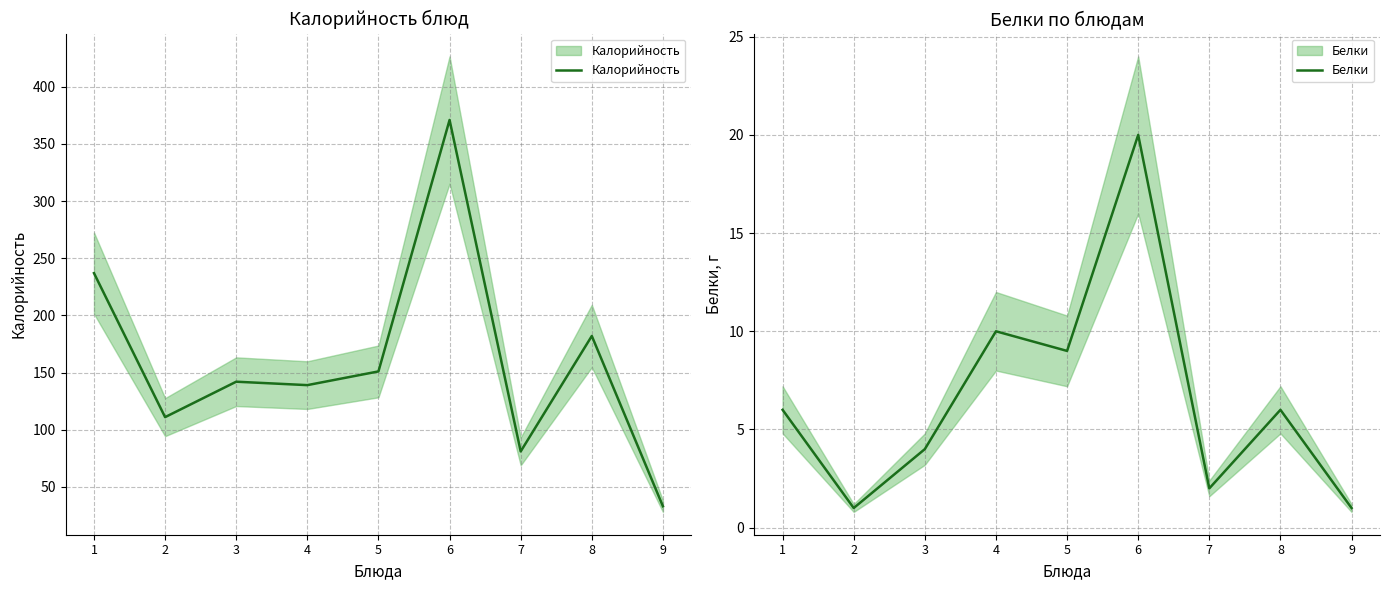

True or false: Калорийность has a value of 52 at 5.

False